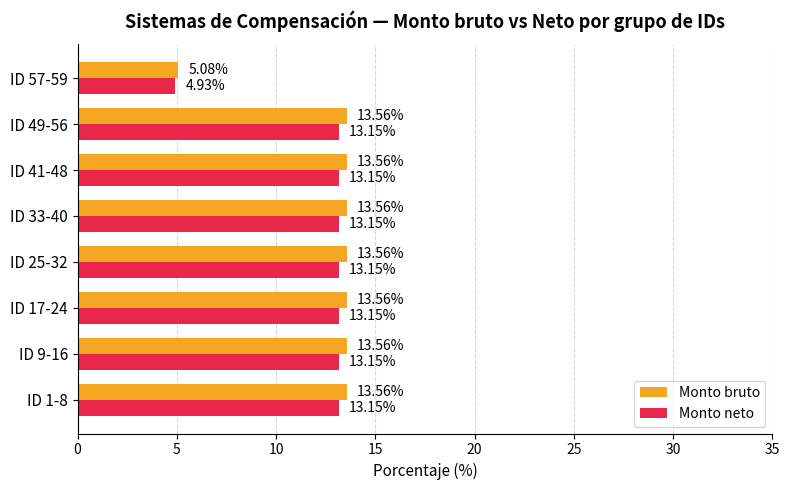

Which category has the lowest value across all series?

ID 57-59